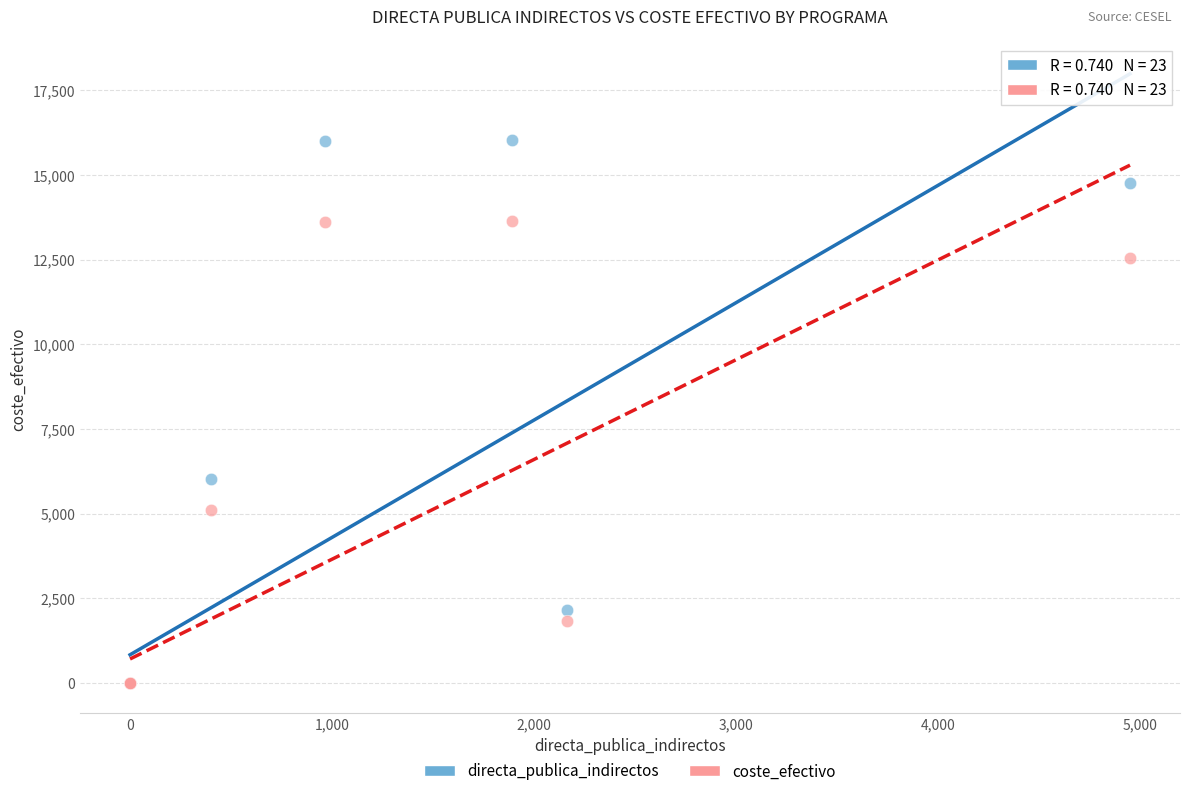

In the directa_publica_indirectos series, what Y value is closest to 8020?

6016.7